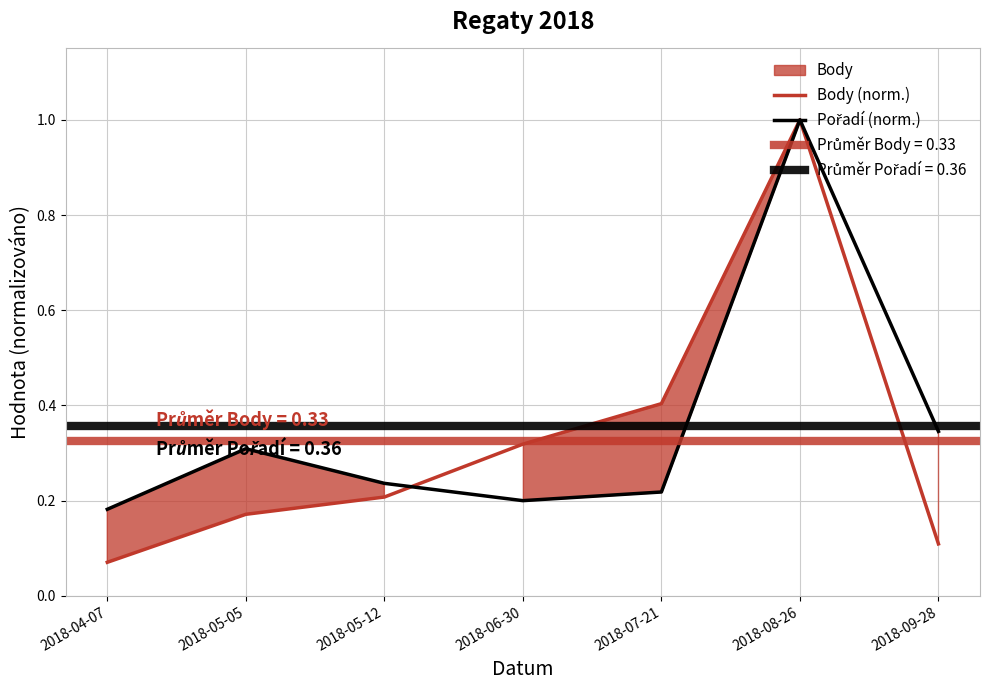

What is the highest value of the Pořadí (norm.) series?

1.0